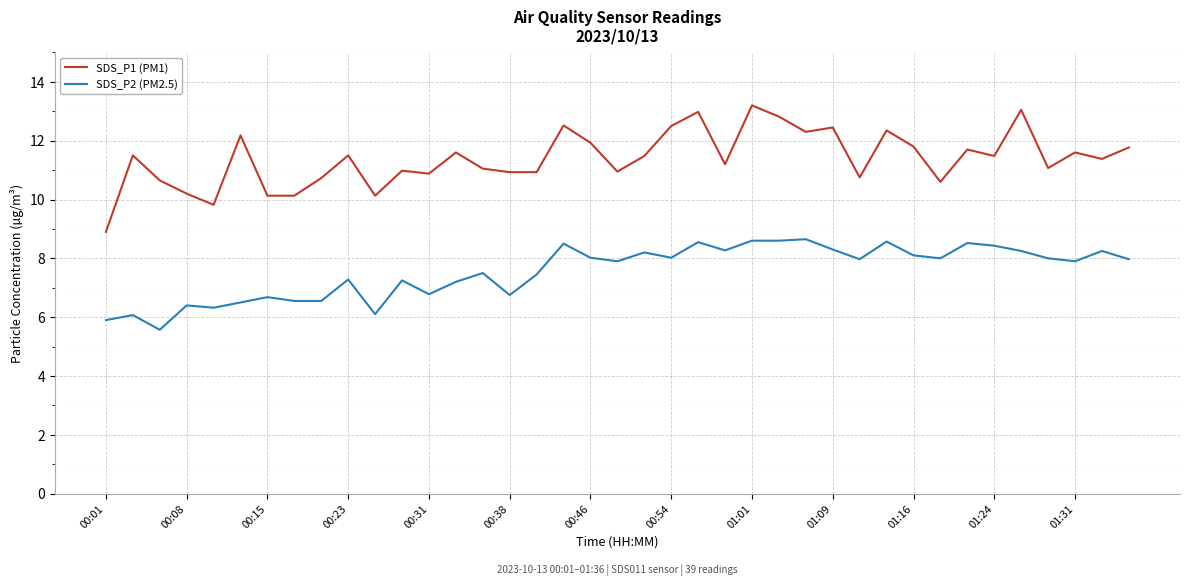

True or false: SDS_P2 (PM2.5) and SDS_P1 (PM1) cross at least once.

False